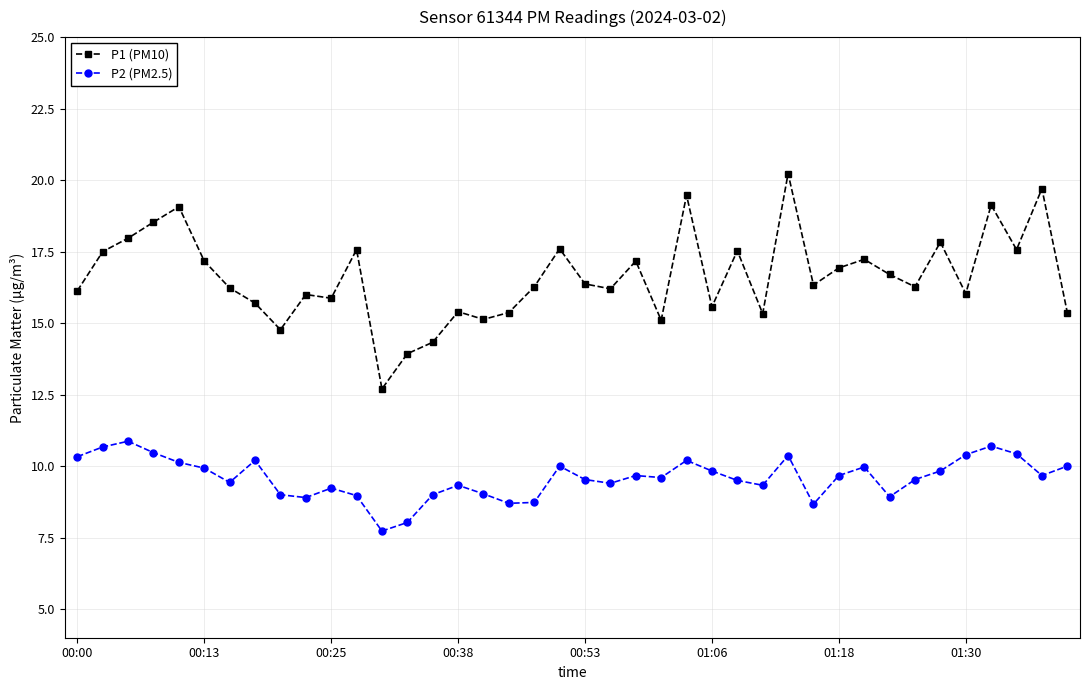

What is the value of the P1 (PM10) point at the 32nd from the left?

17.2